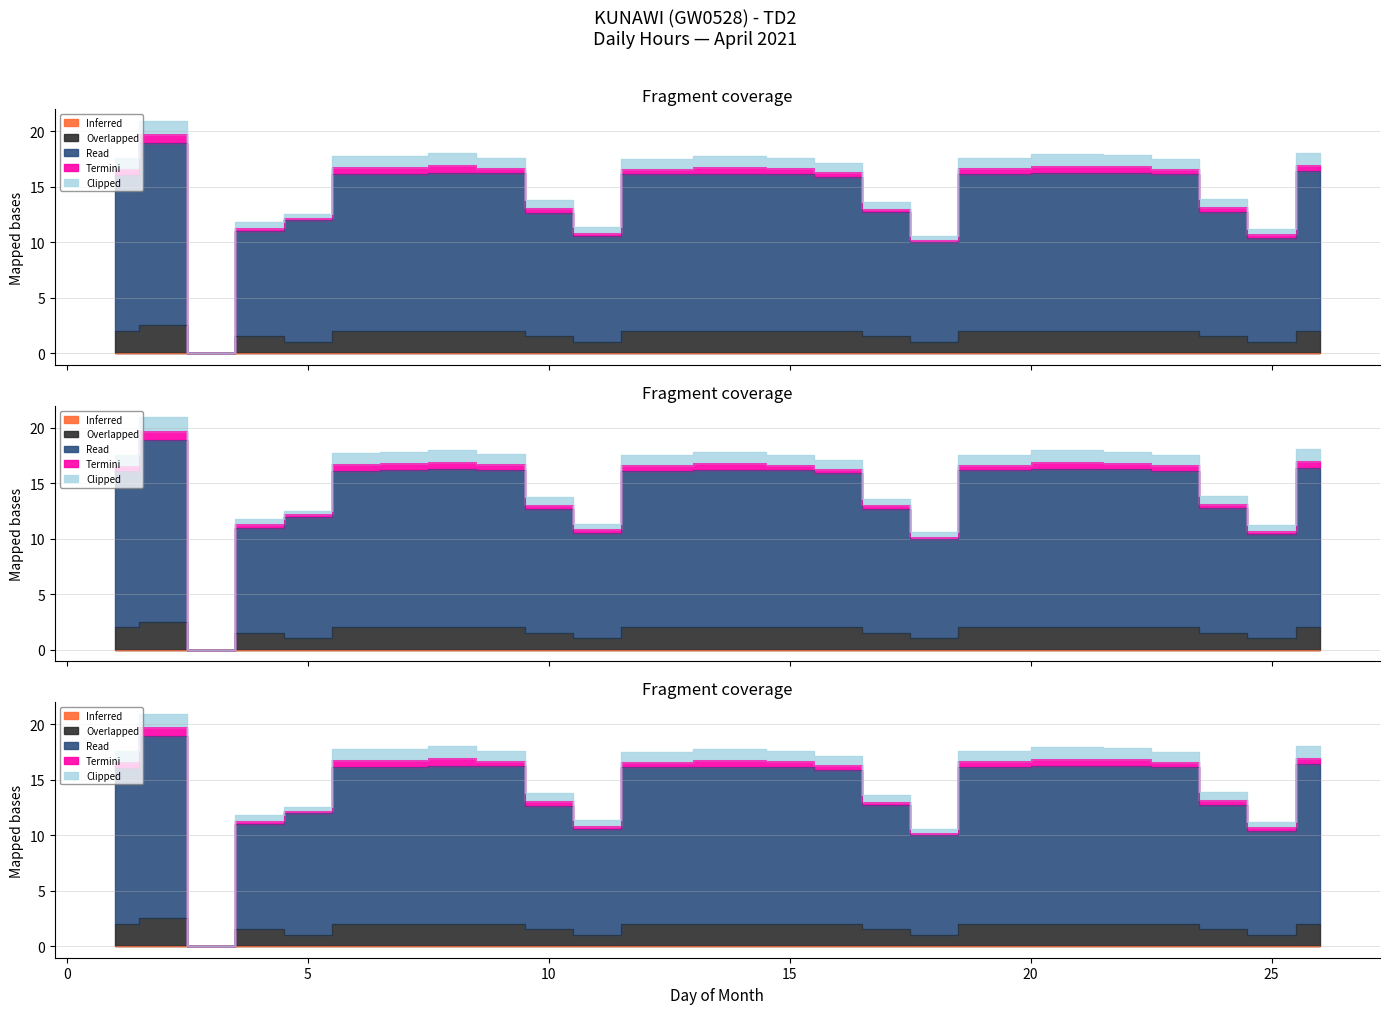

True or false: Inferred has more than 2 interior local peaks.

False